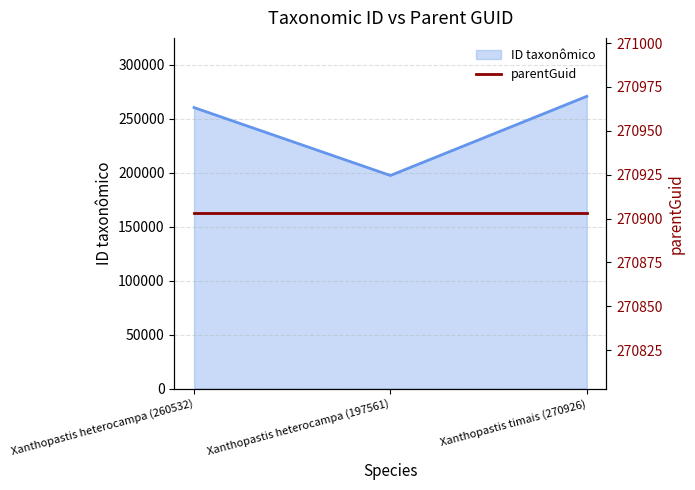

Count the number of categories in the chart.

3